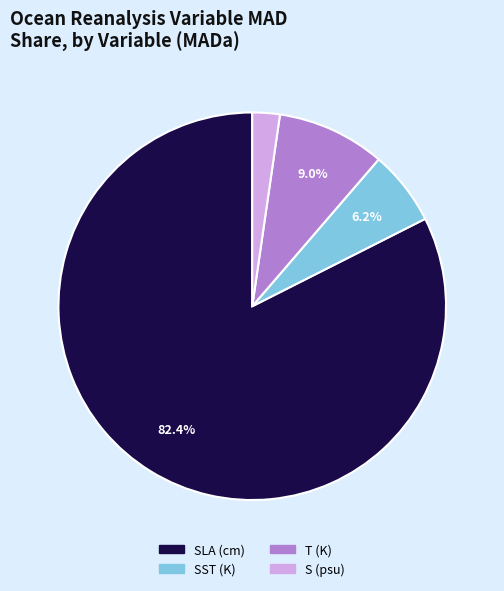

Combined, what portion of the pie is SLA (cm) and SST (K)?

88.7%